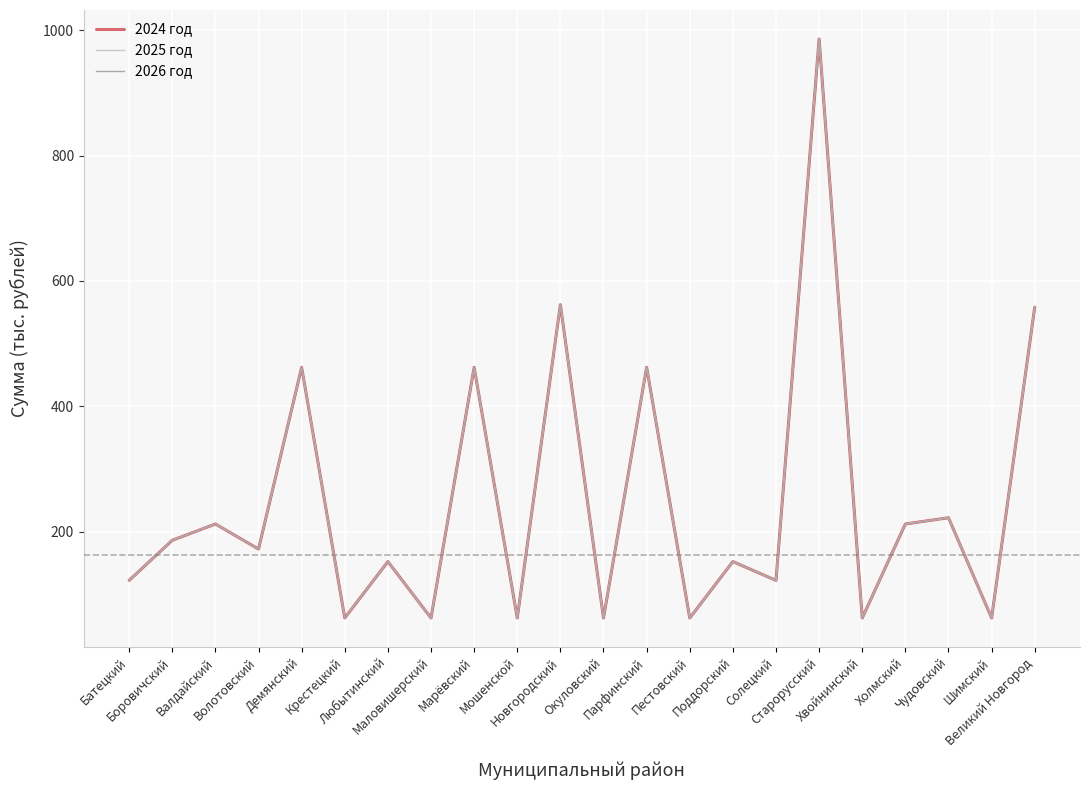

What is the difference between the 2024 год values at Марёвский and Окуловский?

400